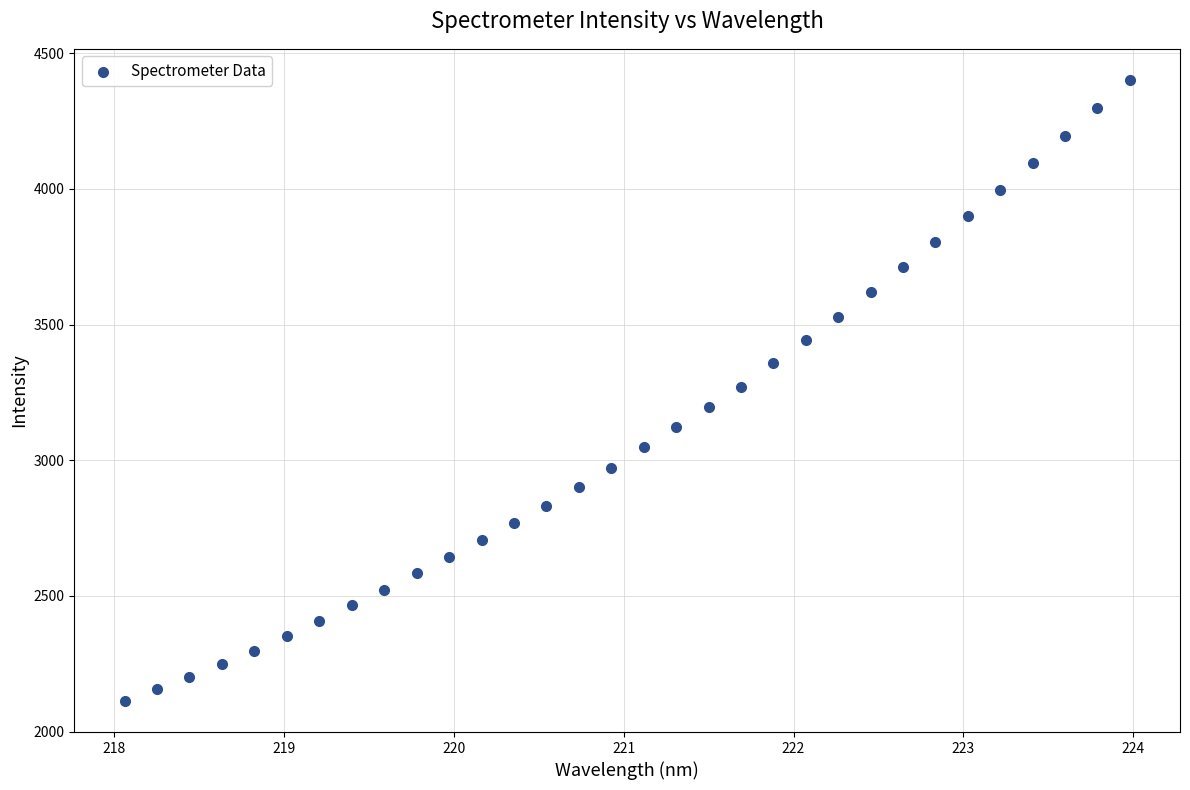

What is the range of Y values (max minus min)?

2289.3